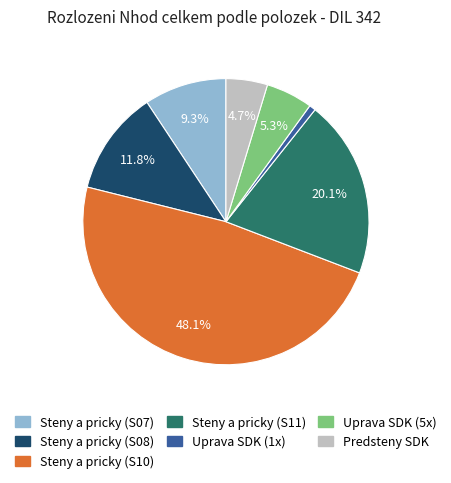

Is there a majority slice in this chart?

No